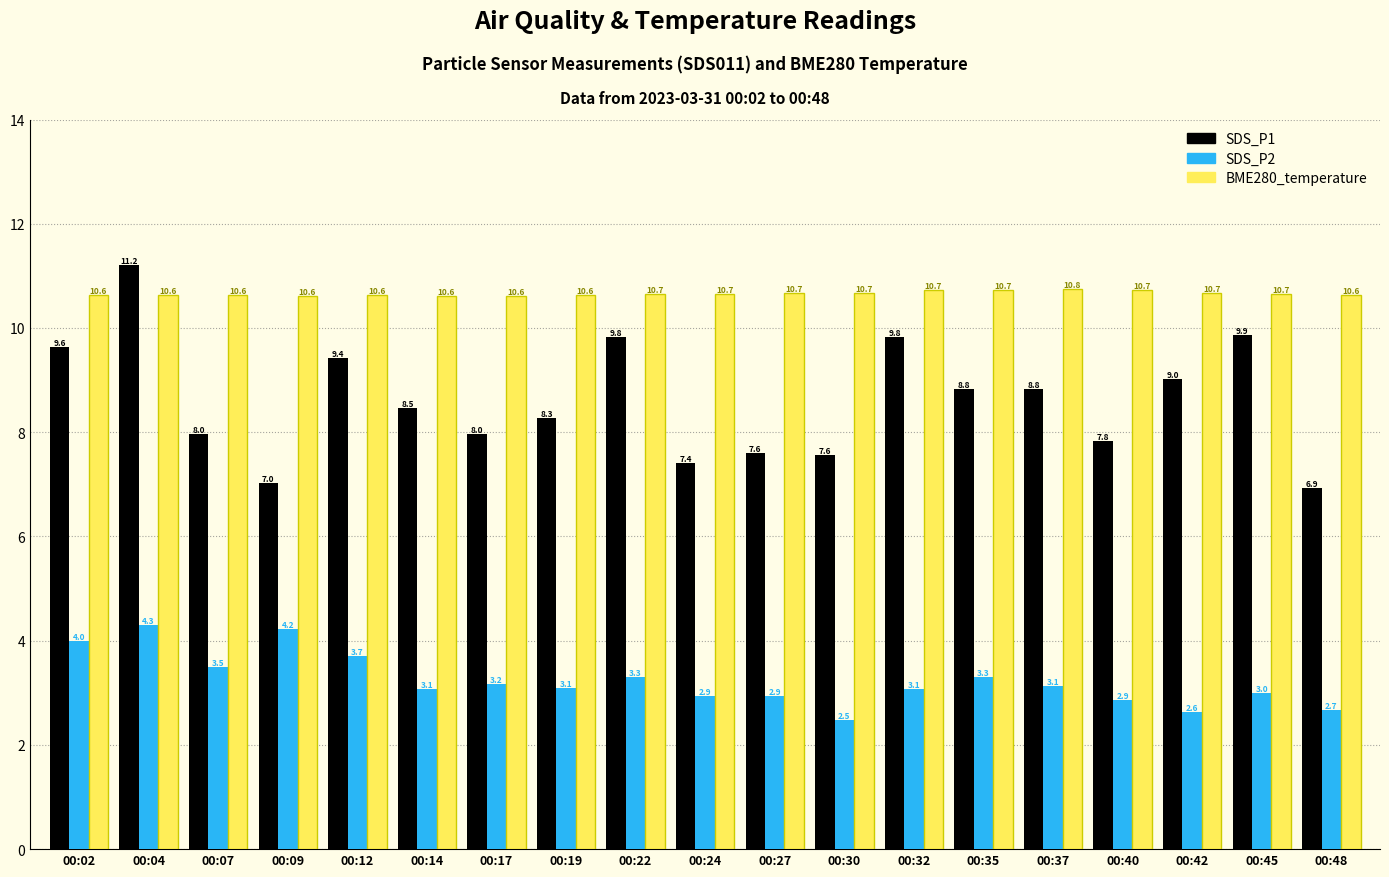

Which category has the lowest value across all series?

00:30